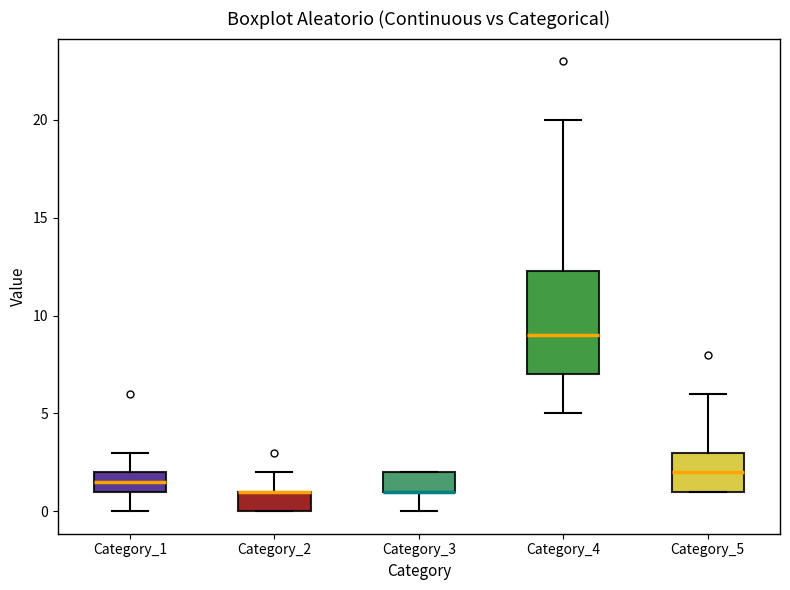

Reading left to right, transcribe this box plot: for each box, give where its median line is, the range the box spans, and where its two whiskers end, as read against the y-axis. The values are not printed on the chart, so give them approximately, as read against the axis.

Category_1: median 1.5, box 1.0 to 2.0, whiskers 0.0 to 3.0
Category_2: median 1.0 (drawn on the box's upper edge), box 0.0 to 1.0, whiskers 0.0 to 2.0
Category_3: median 1.0 (drawn on the box's lower edge), box 1.0 to 2.0, whiskers 0.0 to 2.0
Category_4: median 9.0, box 7.0 to 12.5, whiskers 5.0 to 20.0
Category_5: median 2.0, box 1.0 to 3.0, whiskers 1.0 to 6.0